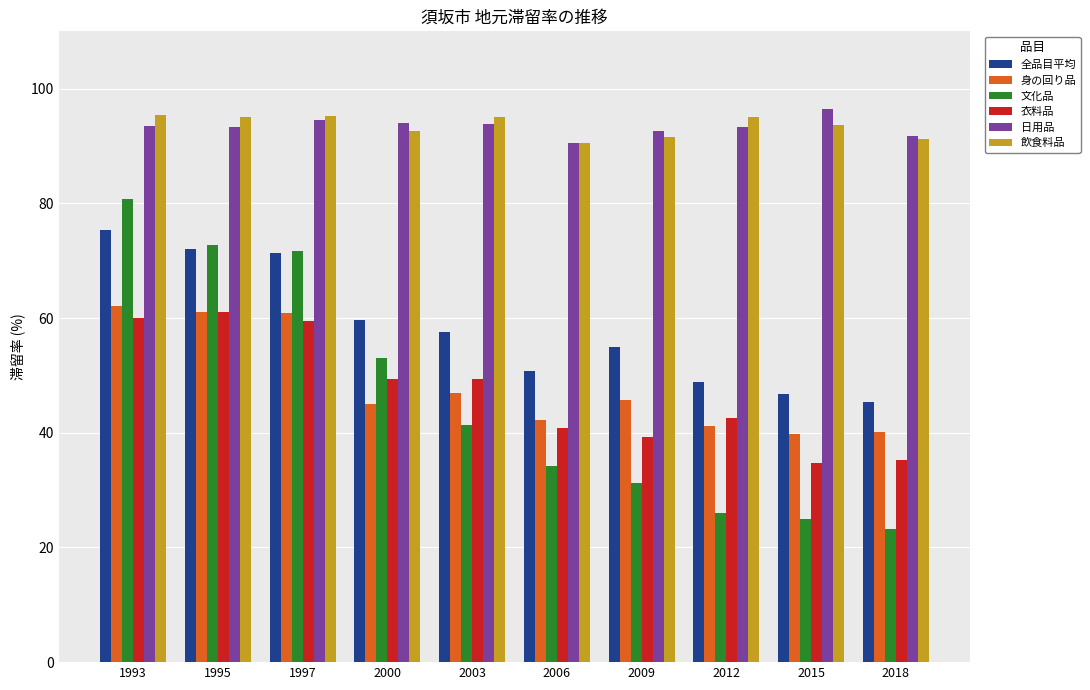

What is the total value across all series at 1995?

455.1